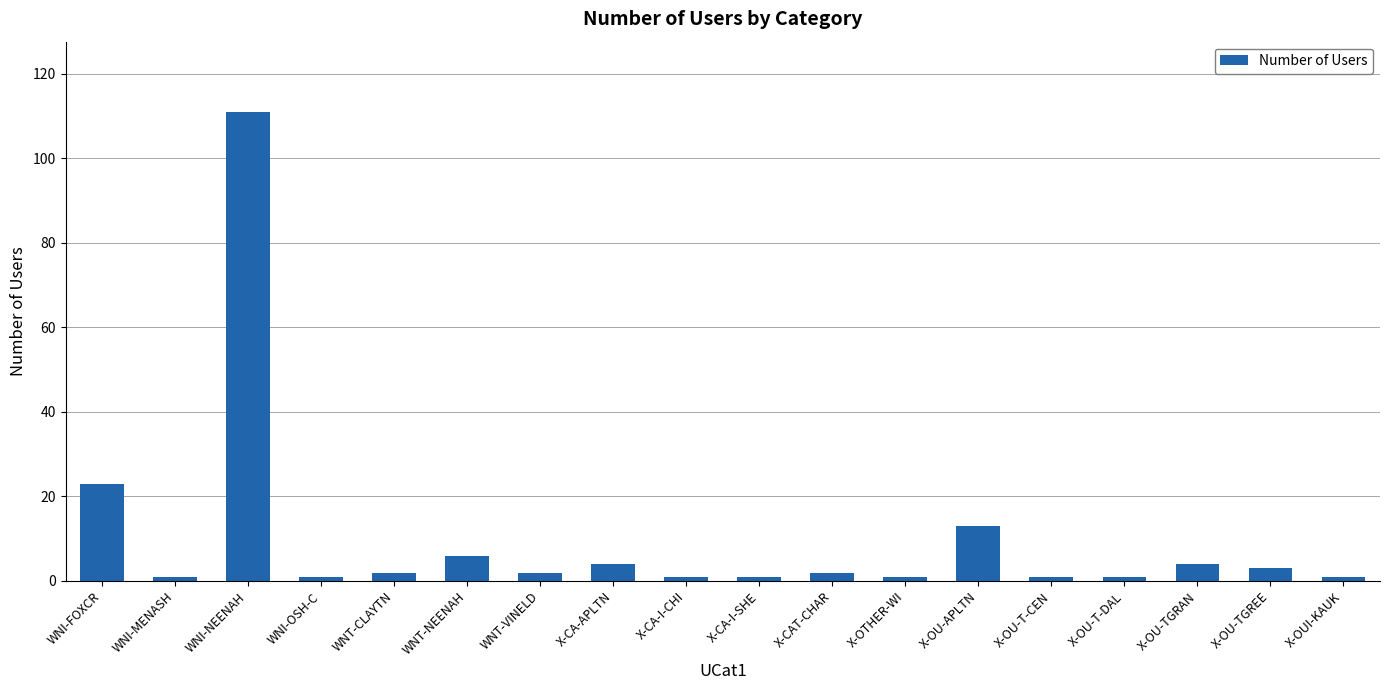

Reading left to right, list all the values displayed in this chart.

WNI-FOXCR=23	WNI-MENASH=1	WNI-NEENAH=111	WNI-OSH-C=1	WNT-CLAYTN=2	WNT-NEENAH=6	WNT-VINELD=2	X-CA-APLTN=4	X-CA-I-CHI=1	X-CA-I-SHE=1	X-CAT-CHAR=2	X-OTHER-WI=1	X-OU-APLTN=13	X-OU-T-CEN=1	X-OU-T-DAL=1	X-OU-TGRAN=4	X-OU-TGREE=3	X-OUI-KAUK=1